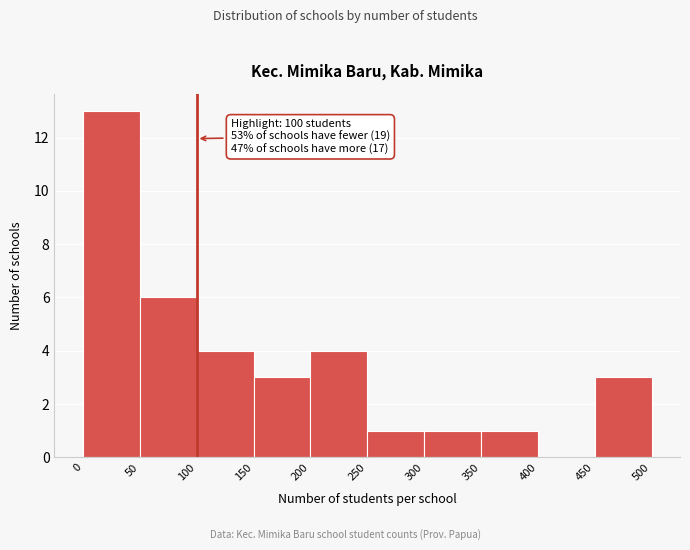

Over which range of the x-axis is the bar tallest?

0 to 50